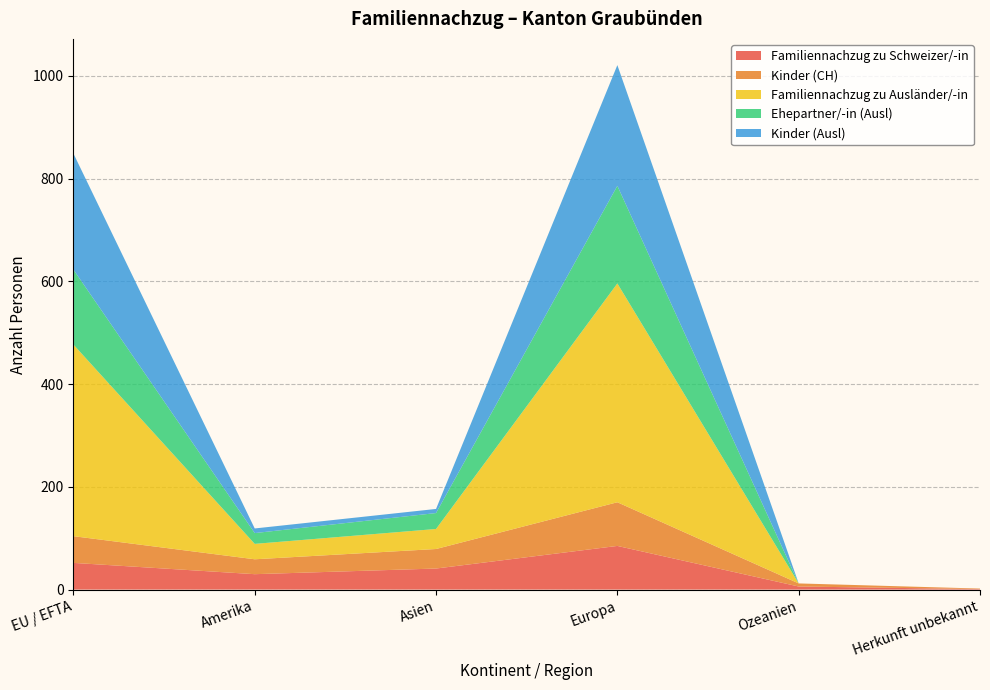

Reading left to right, what are all the values shown in this chart?

Familiennachzug zu Schweizer/-in: EU / EFTA=52	Amerika=30	Asien=41	Europa=85	Ozeanien=6	Herkunft unbekannt=1
Kinder (CH): EU / EFTA=52	Amerika=29	Asien=38	Europa=85	Ozeanien=6	Herkunft unbekannt=1
Familiennachzug zu Ausländer/-in: EU / EFTA=373	Amerika=30	Asien=39	Europa=426	Ozeanien=0	Herkunft unbekannt=0
Ehepartner/-in (Ausl): EU / EFTA=146	Amerika=21	Asien=31	Europa=190	Ozeanien=0	Herkunft unbekannt=0
Kinder (Ausl): EU / EFTA=226	Amerika=9	Asien=8	Europa=235	Ozeanien=0	Herkunft unbekannt=0